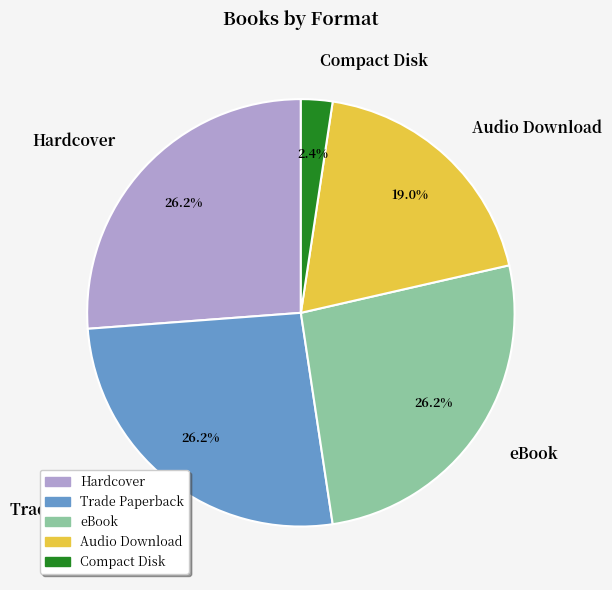

True or false: Trade Paperback accounts for 40% of the total.

False